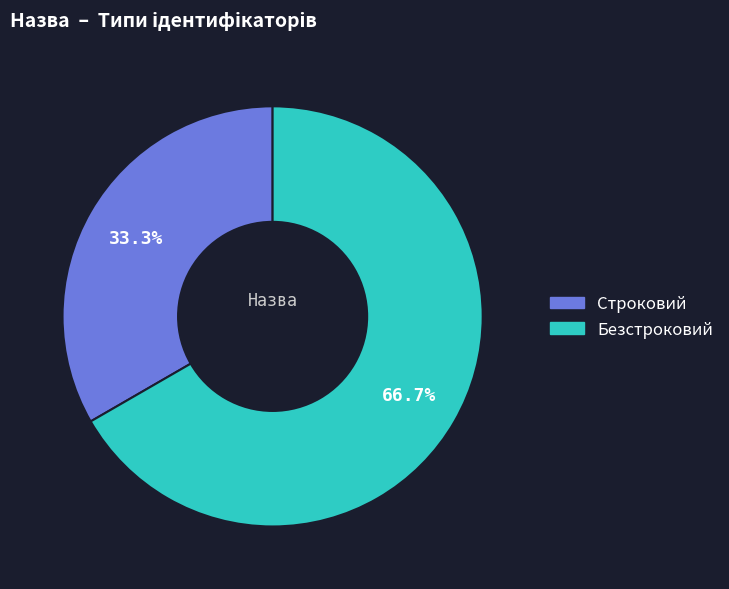

Which category has the smallest portion of the pie?

Строковий